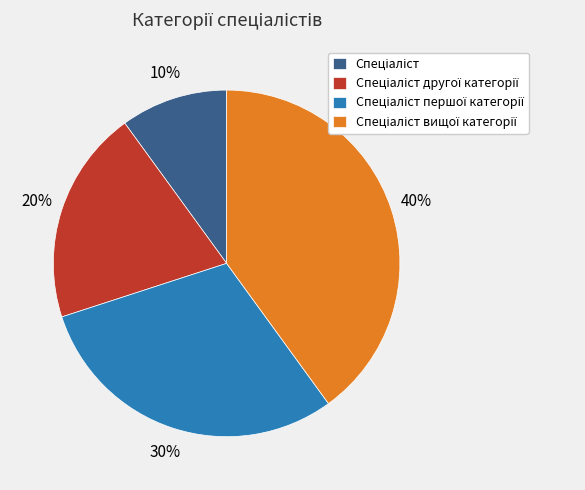

To the nearest percent, what is the difference between the largest and smallest slice percentages?

30%